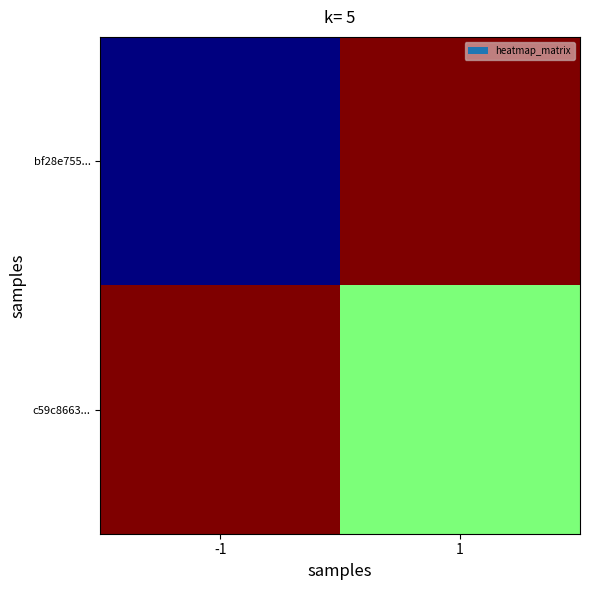

Count the number of categories in the chart.

2